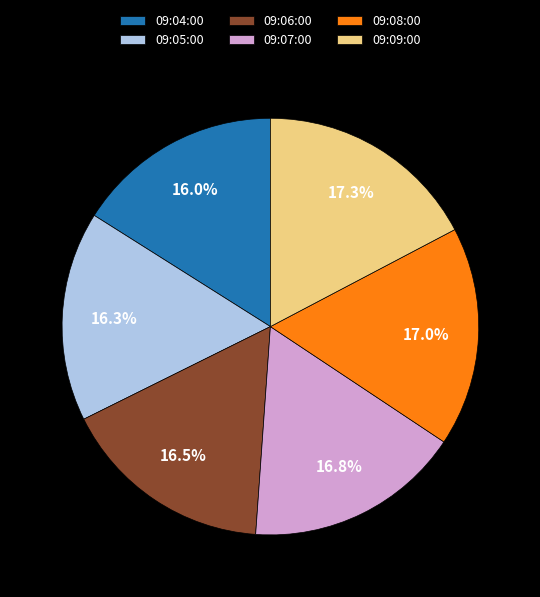

Does any single category account for the majority?

No